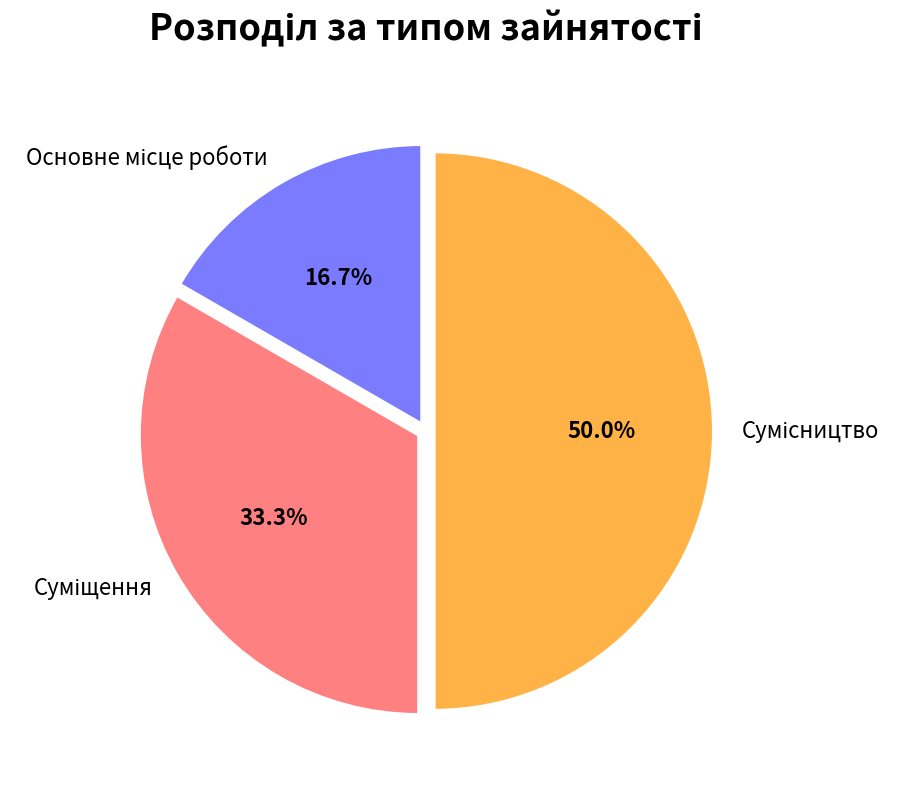

How many segments does this pie chart have?

3